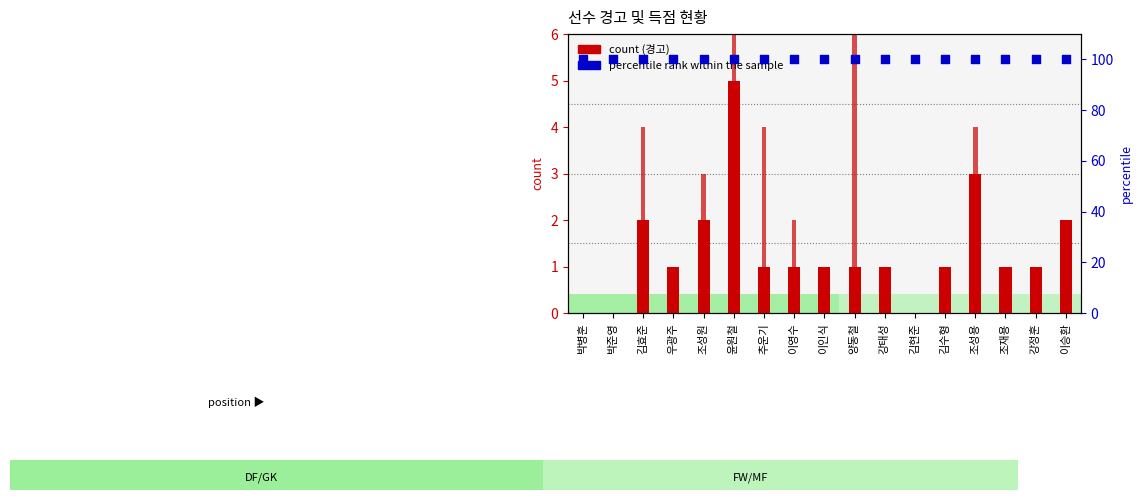

Is the value of 득점 at 김수형 greater than the value of 경고 at 양동철?

No